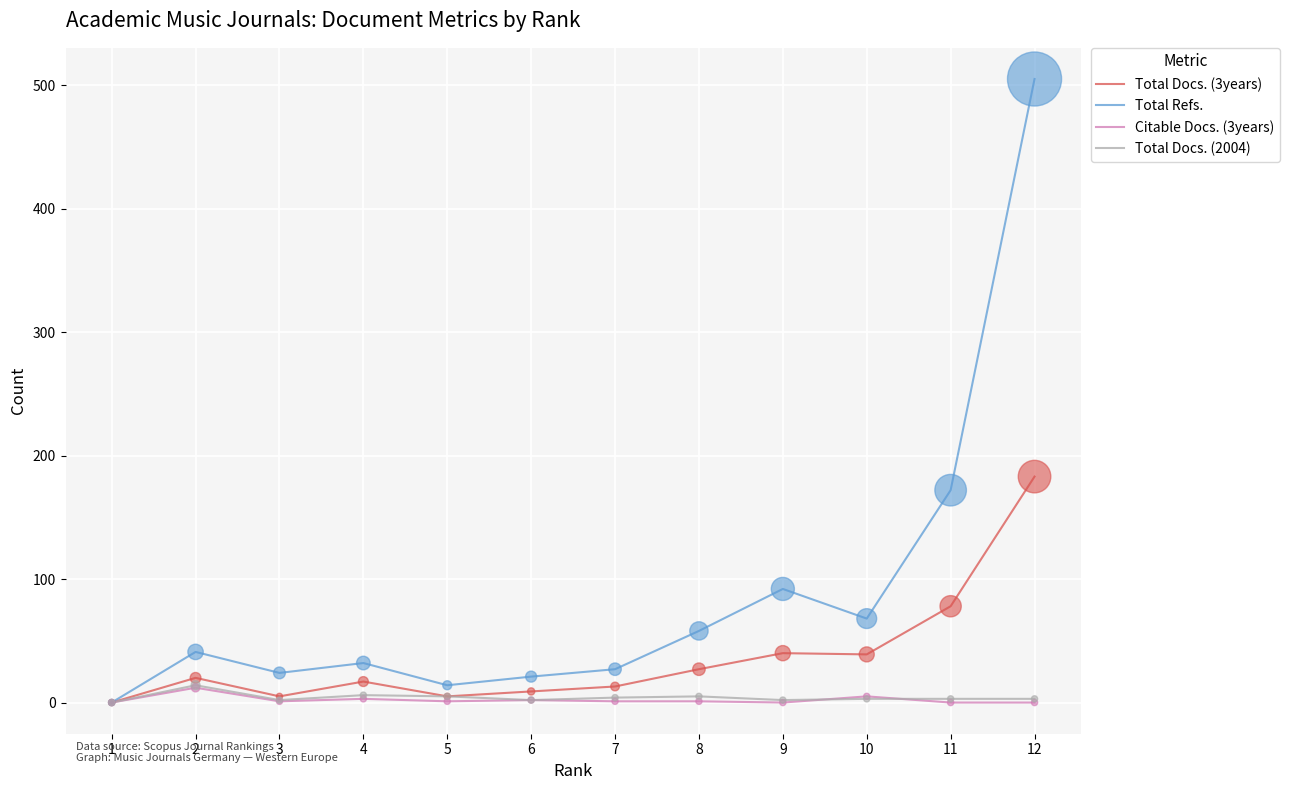

What is the total value across all series at 8?

91